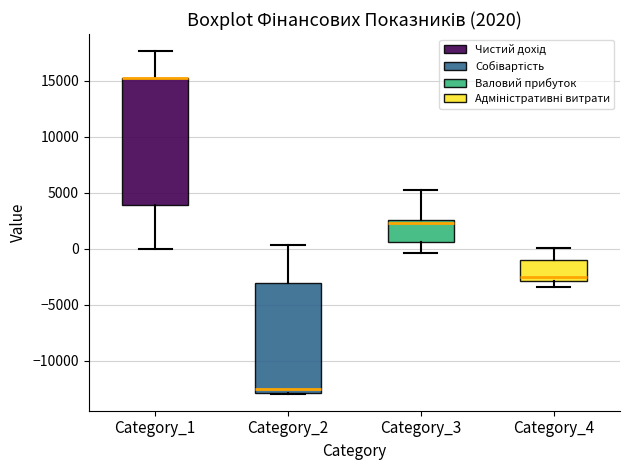

Which box is the tallest, from its lower edge to its upper edge?

Category_1